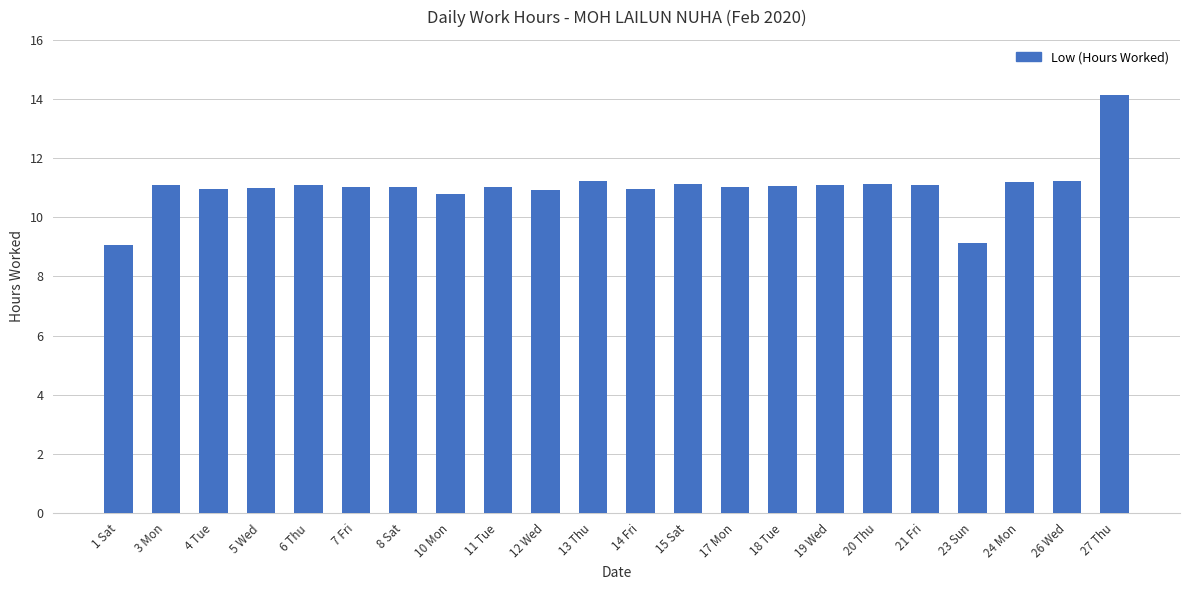

Are the bars grouped side by side (vs. stacked)?

No